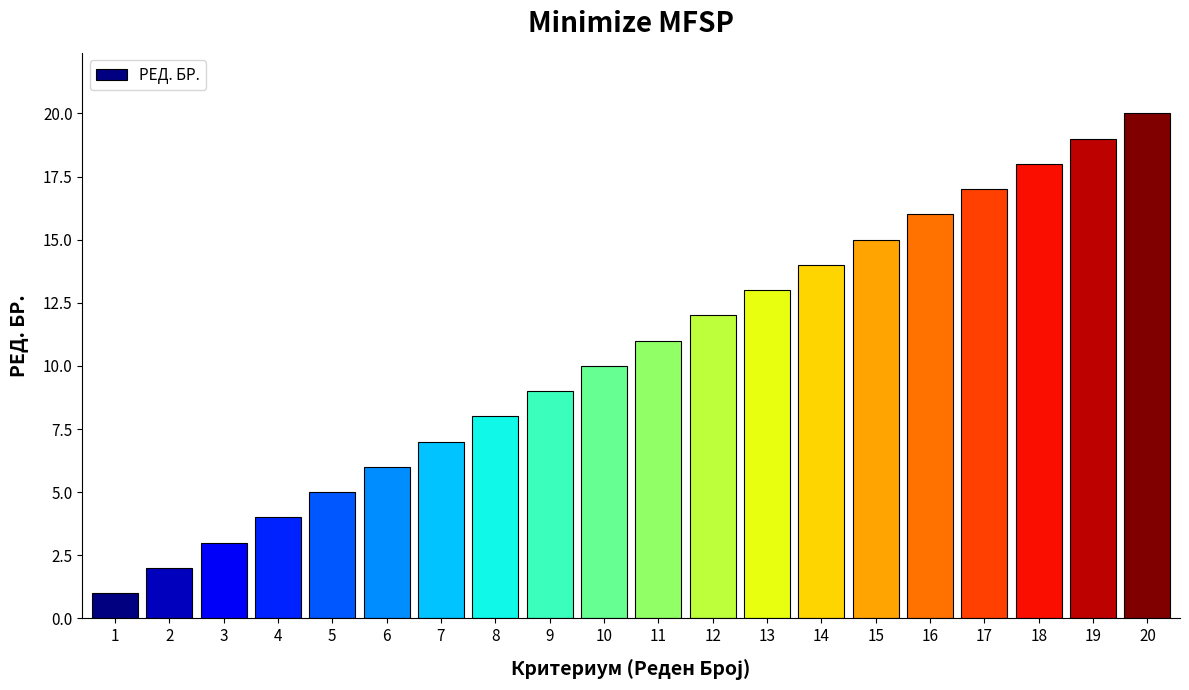

Are the bars grouped side by side (vs. stacked)?

No